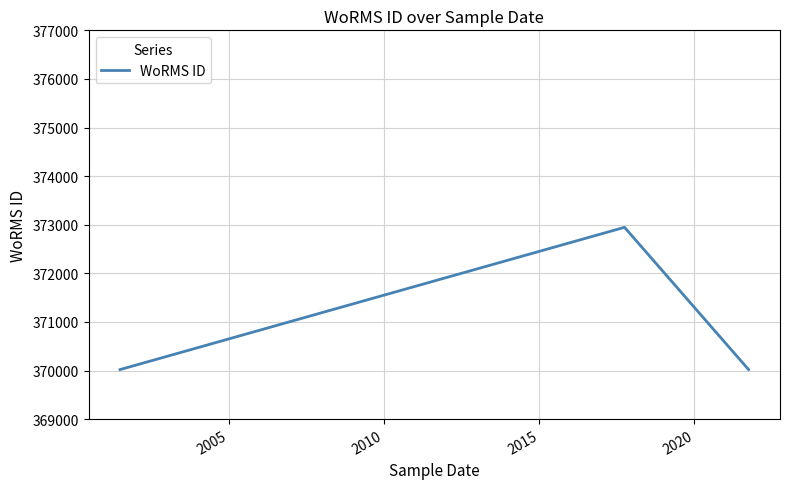

What is the difference between the maximum and minimum values?

2927.5